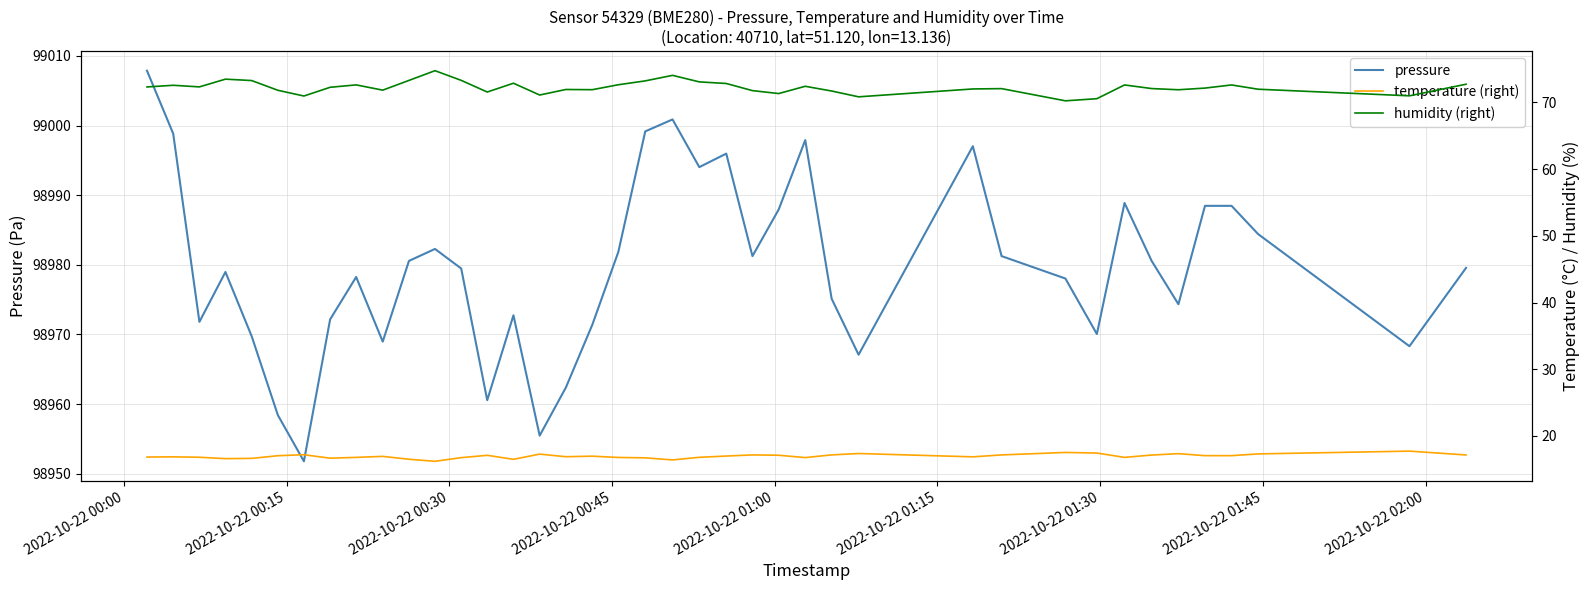

What is the average value of the temperature (right) series?

17.0